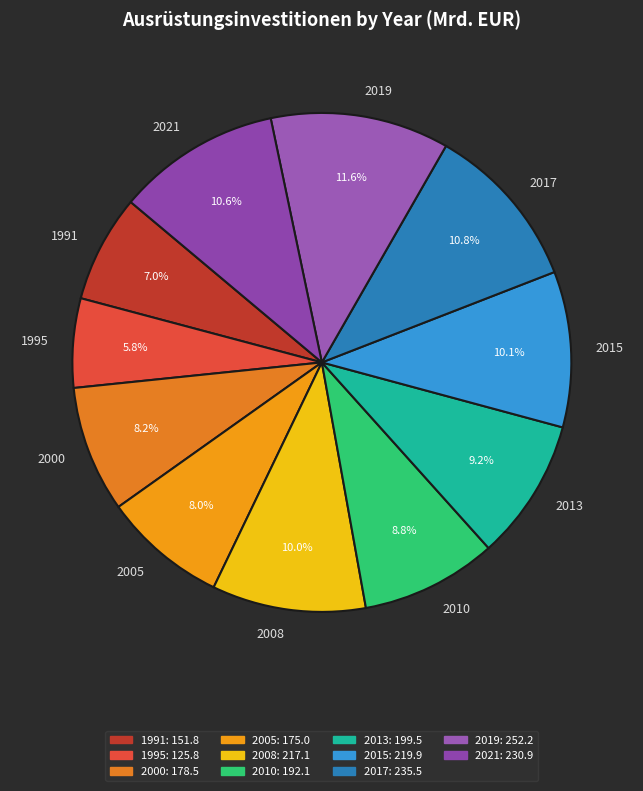

Is there any slice that represents more than half of the pie?

No